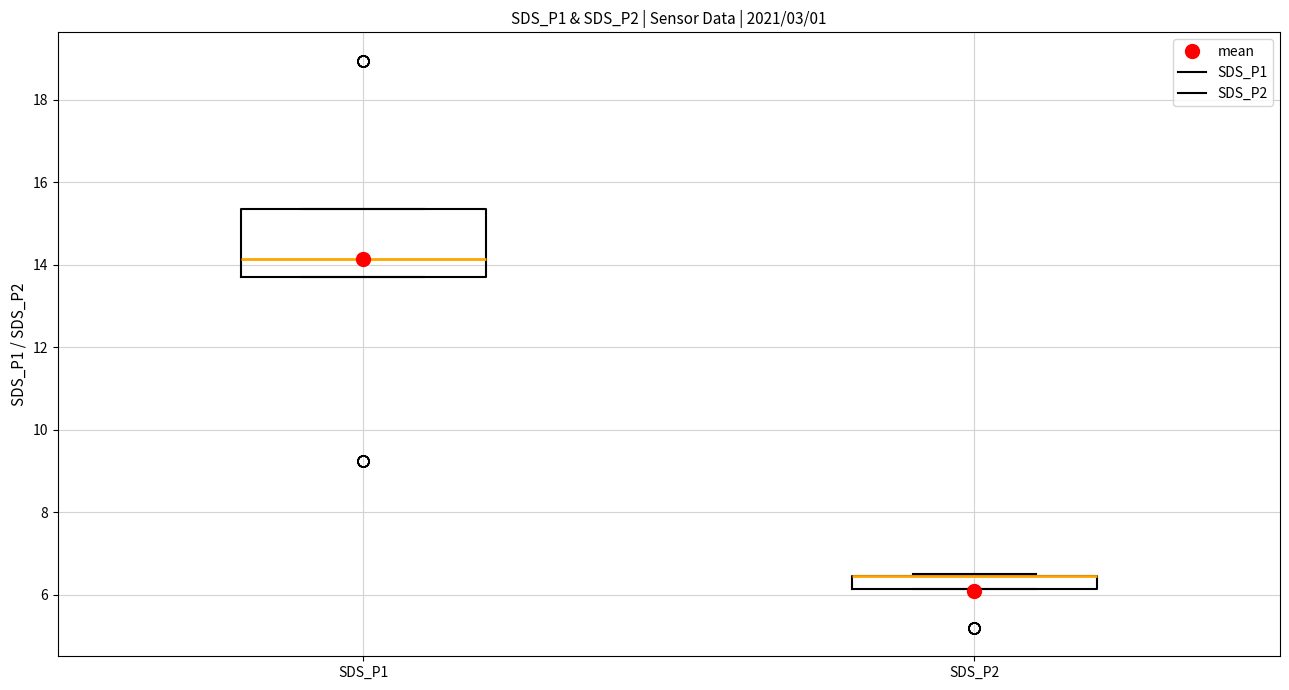

Reading left to right, transcribe this box plot: for each box, give where its median line is, the range the box spans, and where its two whiskers end, as read against the y-axis. The values are not printed on the chart, so give them approximately, as read against the axis.

SDS_P1: median 14.2, box 13.8 to 15.4, whiskers 13.8 to 15.4
SDS_P2: median 6.4 (drawn on the box's upper edge), box 6.2 to 6.4, whiskers 6.2 to 6.6